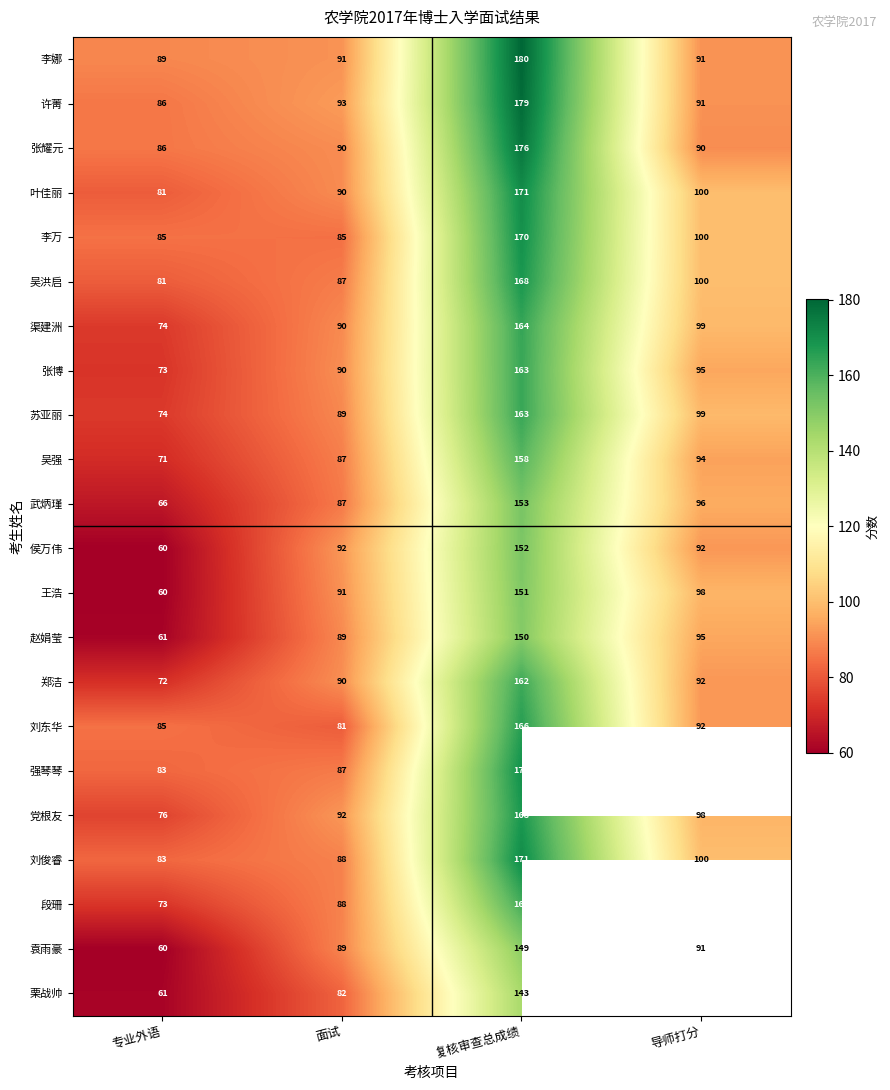

What is the average value of the 渠建洲 series?

107